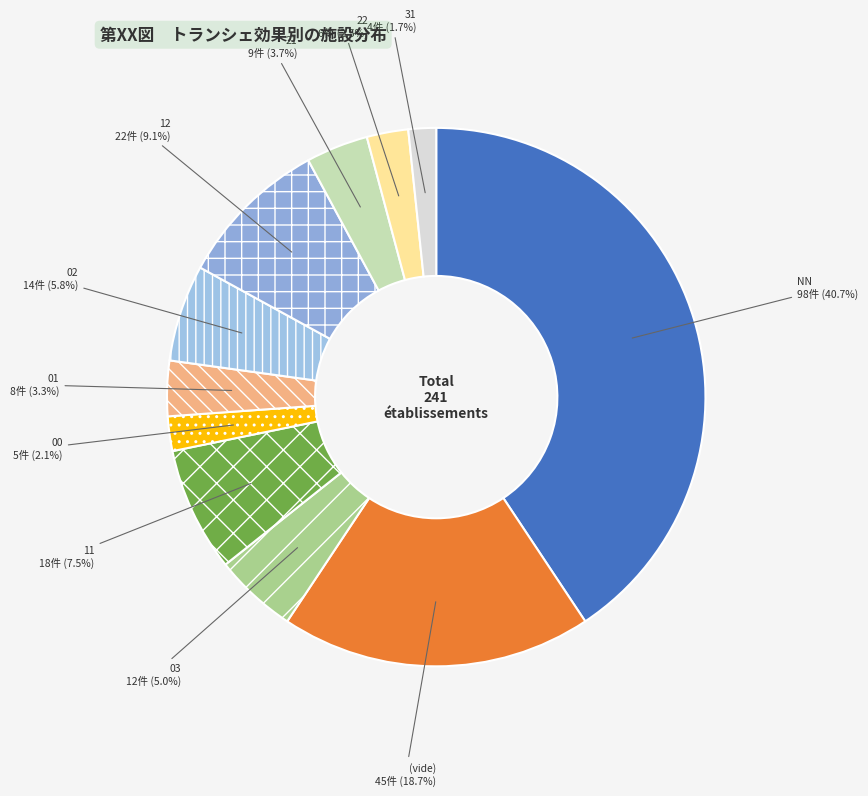

To the nearest percent, what is the difference between the 12 and 02 slice percentages?

3%